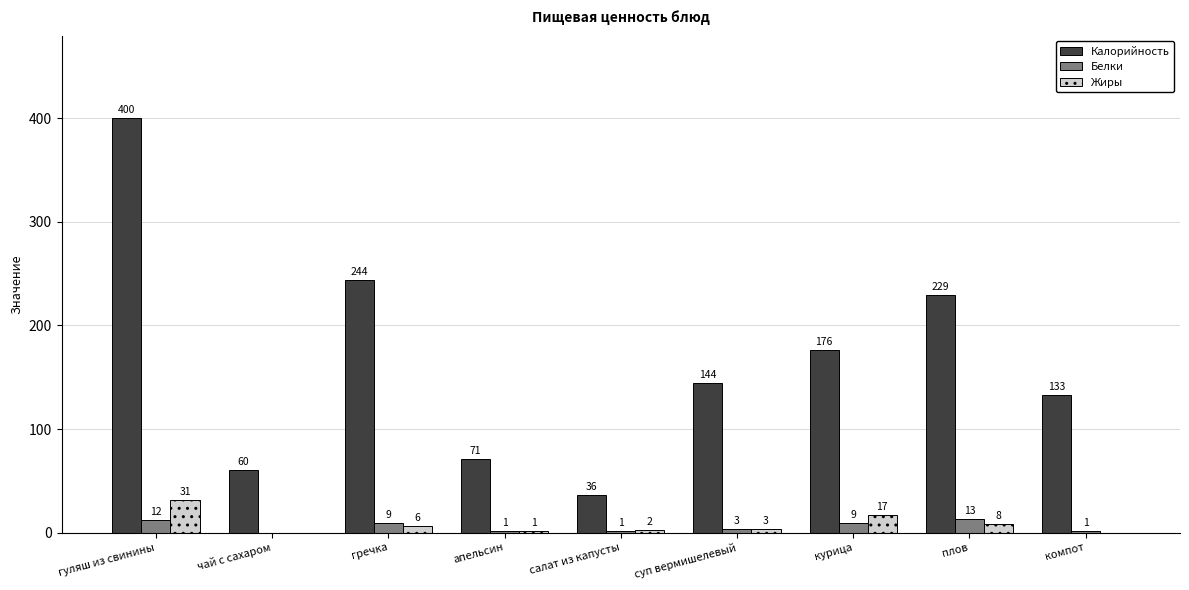

Reading left to right, list all the values displayed in this chart.

Калорийность: гуляш из свинины=400	чай с сахаром=60	гречка=244	апельсин=71	салат из капусты=36	суп вермишелевый=144	курица=176	плов=229	компот=133
Белки: гуляш из свинины=12	чай с сахаром=0	гречка=9	апельсин=1	салат из капусты=1	суп вермишелевый=3	курица=9	плов=13	компот=1
Жиры: гуляш из свинины=31	чай с сахаром=0	гречка=6	апельсин=1	салат из капусты=2	суп вермишелевый=3	курица=17	плов=8	компот=0